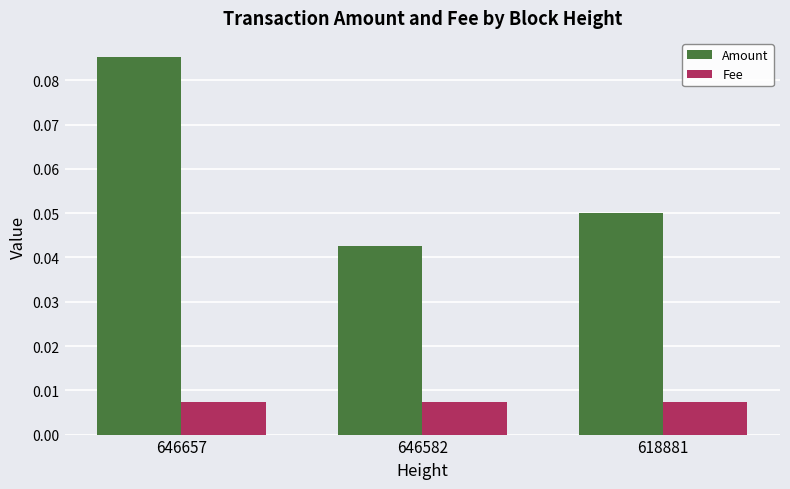

Which series changed the most between 646657 and 646582?

Amount